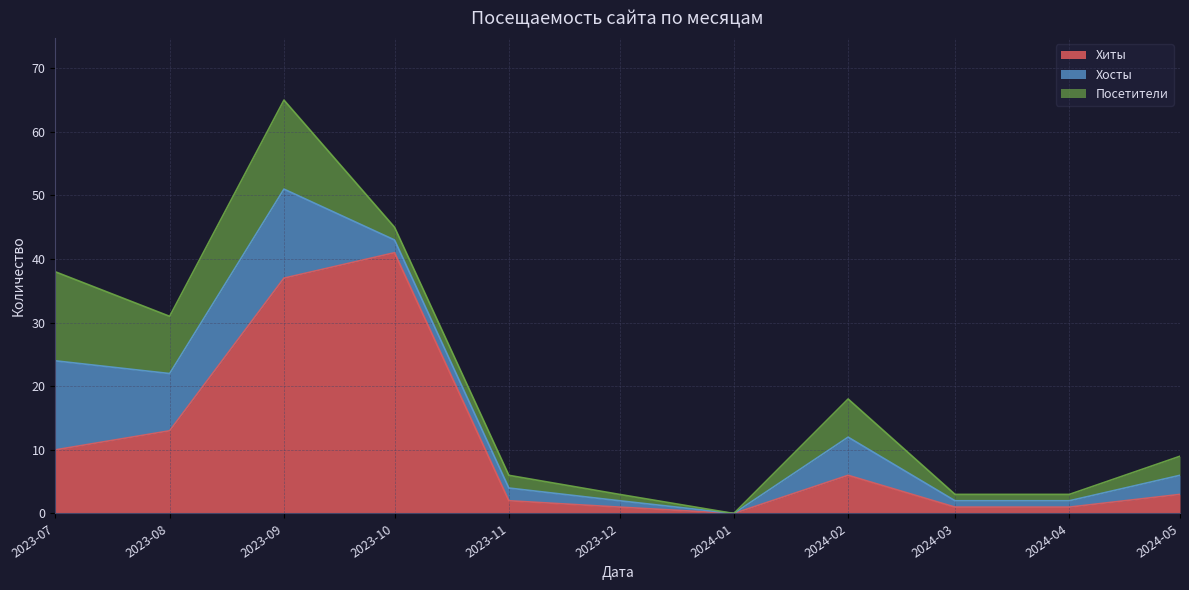

True or false: Посетители and Хосты cross at least once.

False